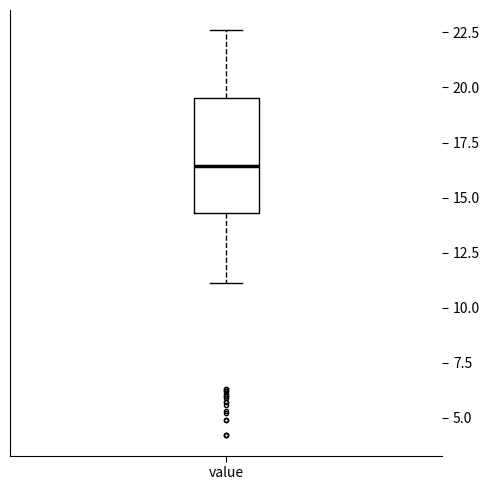

Where does the lower whisker of the box for value end on the y-axis? The values are not printed on the chart, so give them approximately, as read against the axis.

11.0